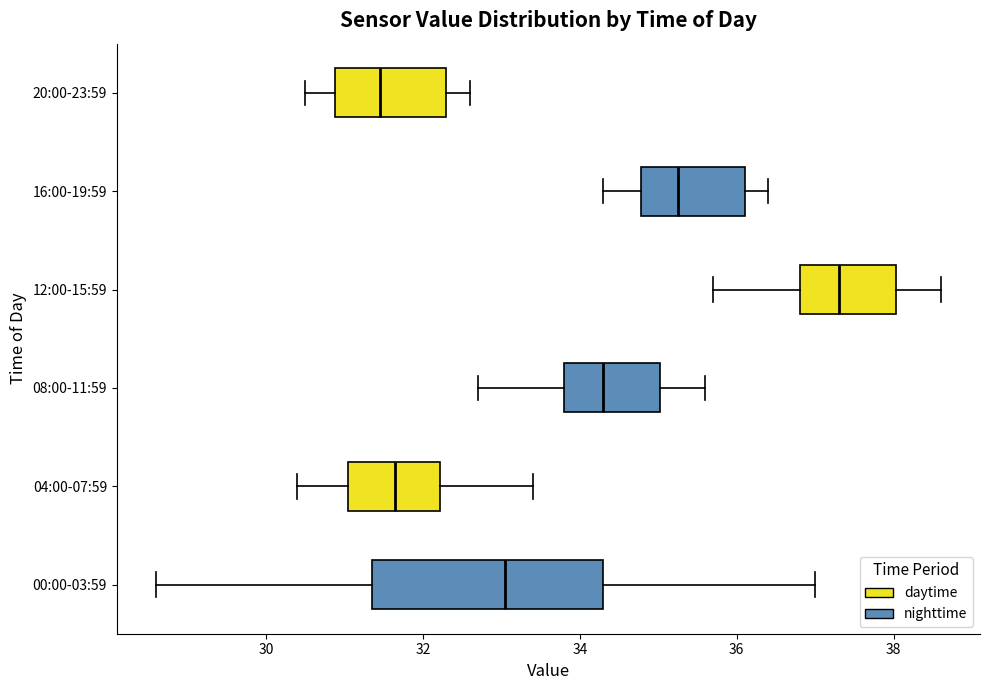

Which box has the furthest to the right median line?

12:00-15:59